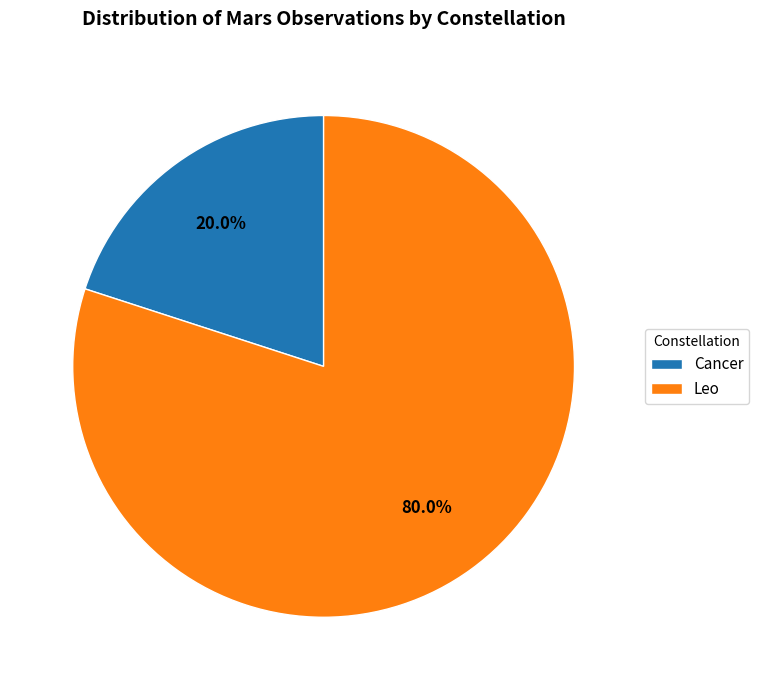

Between Cancer and Leo, which is larger?

Leo